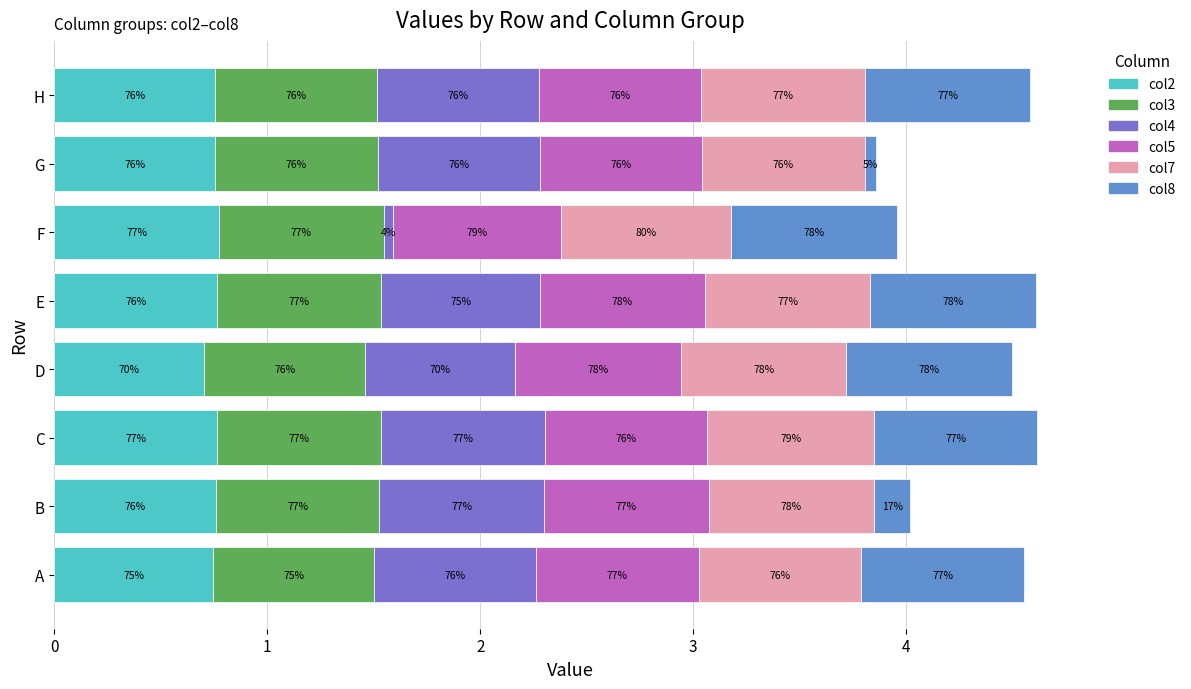

What are all the series names shown in the legend?

col2, col3, col4, col5, col7, col8